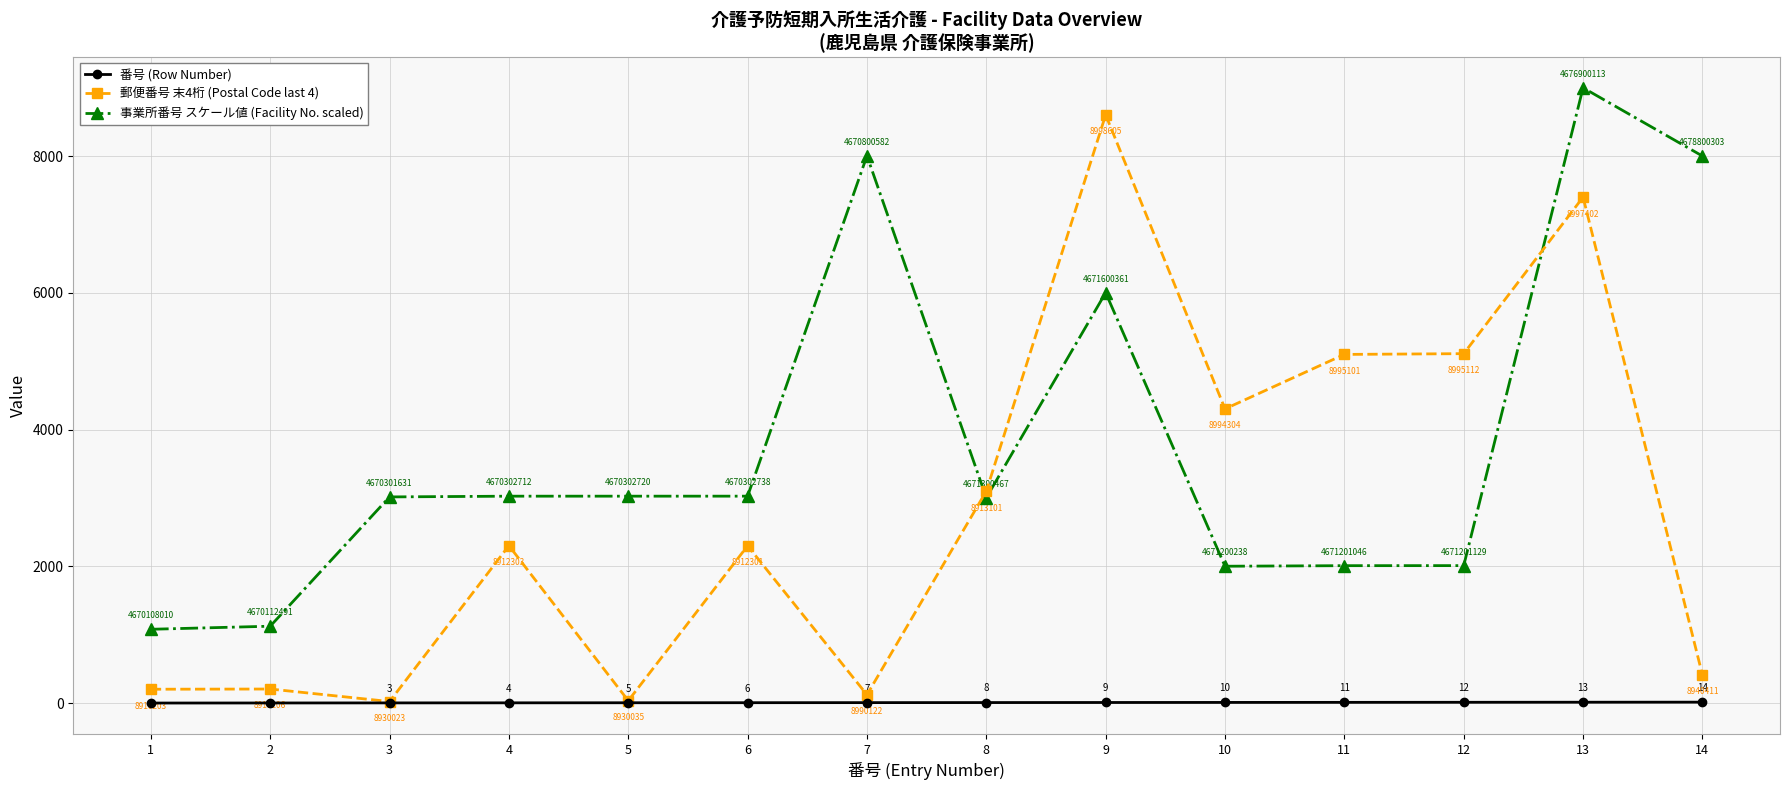

Rank the series by their maximum value, from lowest to highest.

番号 (Row Number), 郵便番号 末4桁 (Postal Code last 4), 事業所番号 スケール値 (Facility No. scaled)